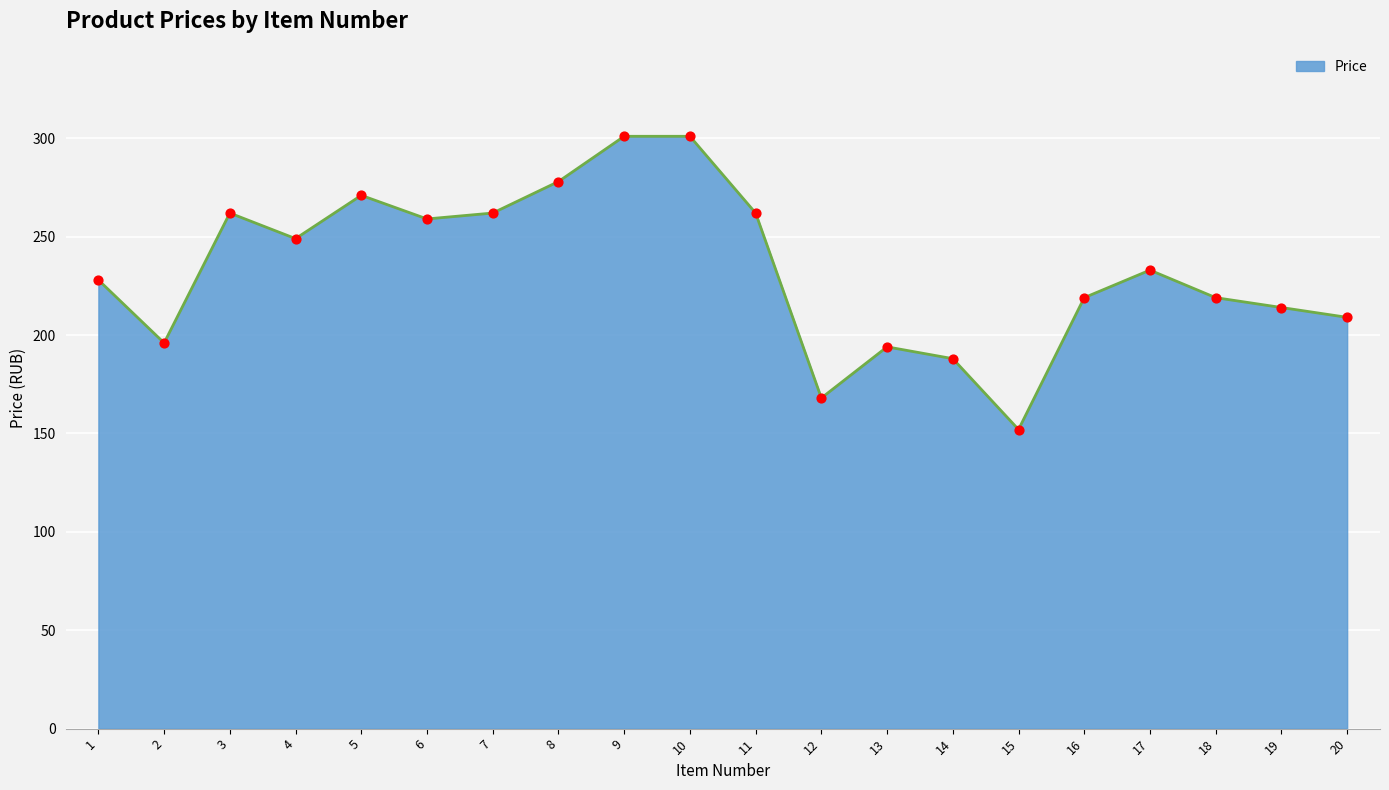

What is the change in value from 11 to 16?

-43